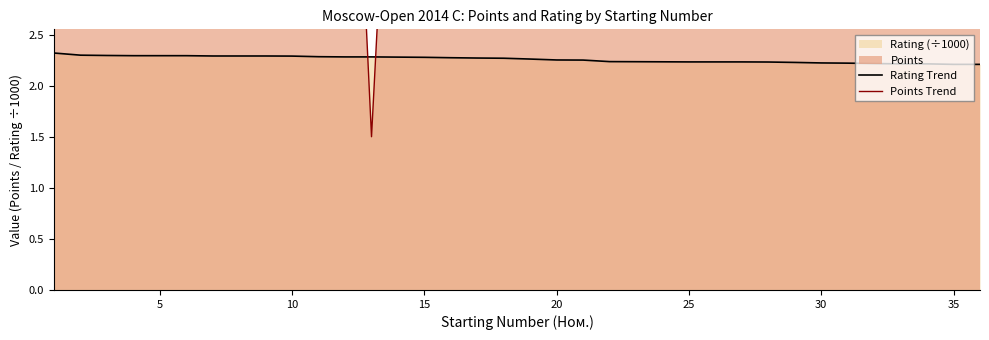

Rank the series by their maximum value, from lowest to highest.

Rating Trend, Points Trend